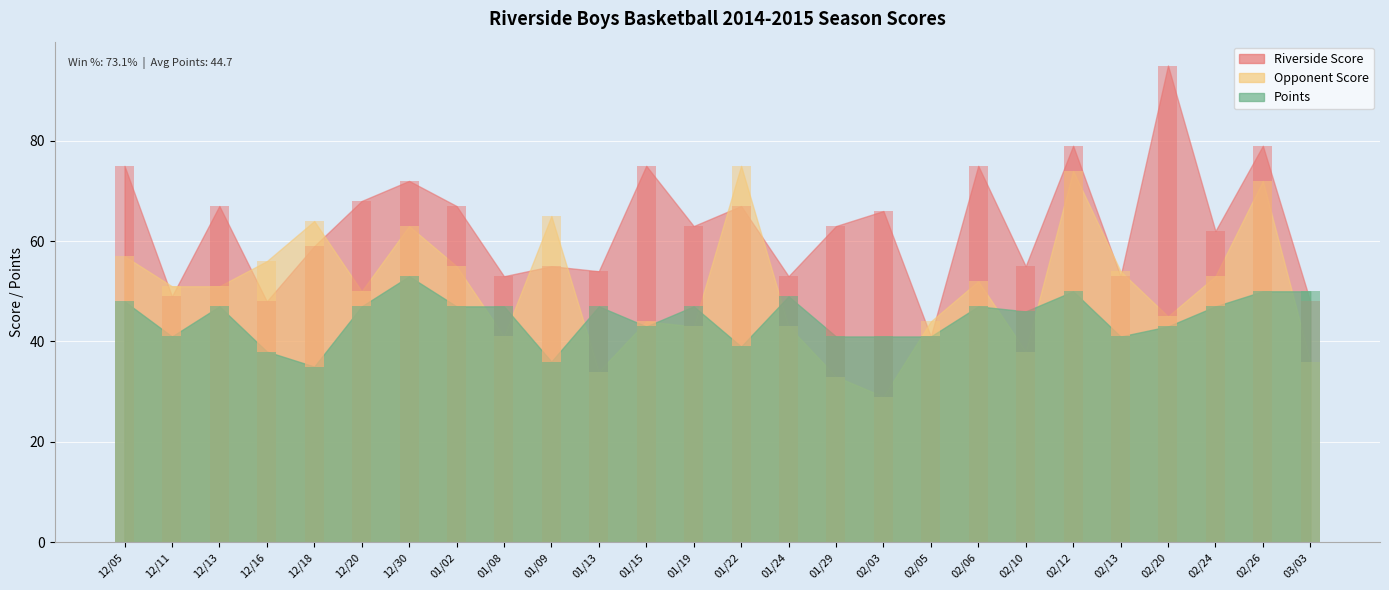

What is the value of the Points bar at the 18th from the left?

41